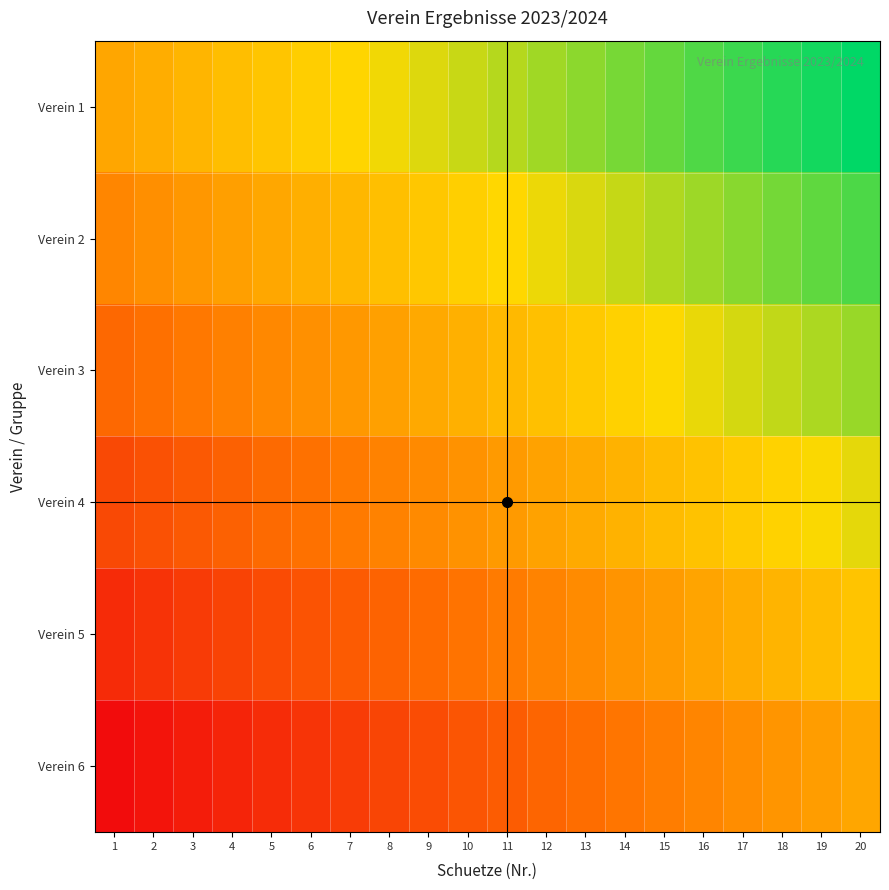

At 15, list the series in order from smallest to largest.

Verein 6, Verein 5, Verein 4, Verein 3, Verein 2, Verein 1